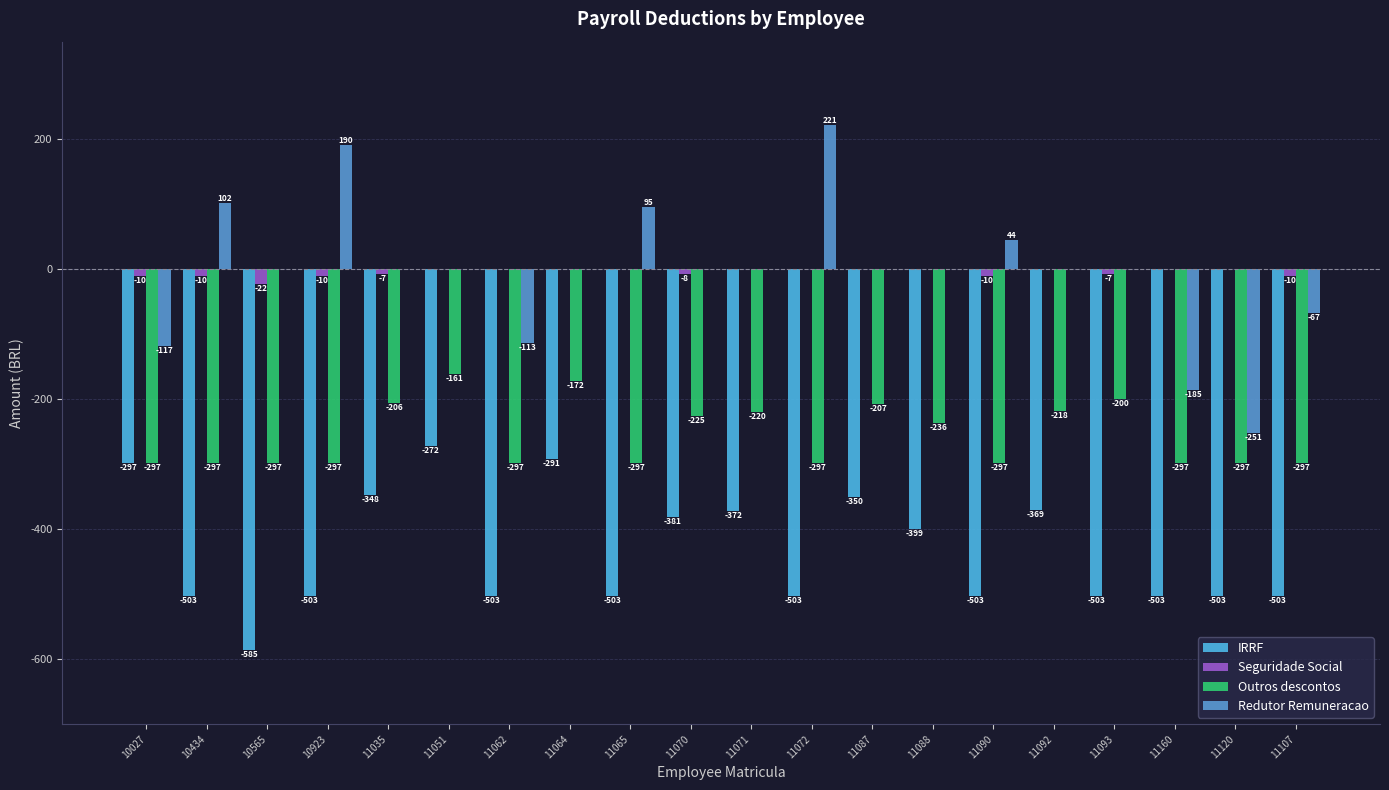

True or false: Seguridade Social has a value of 0.0 at 11120.

True